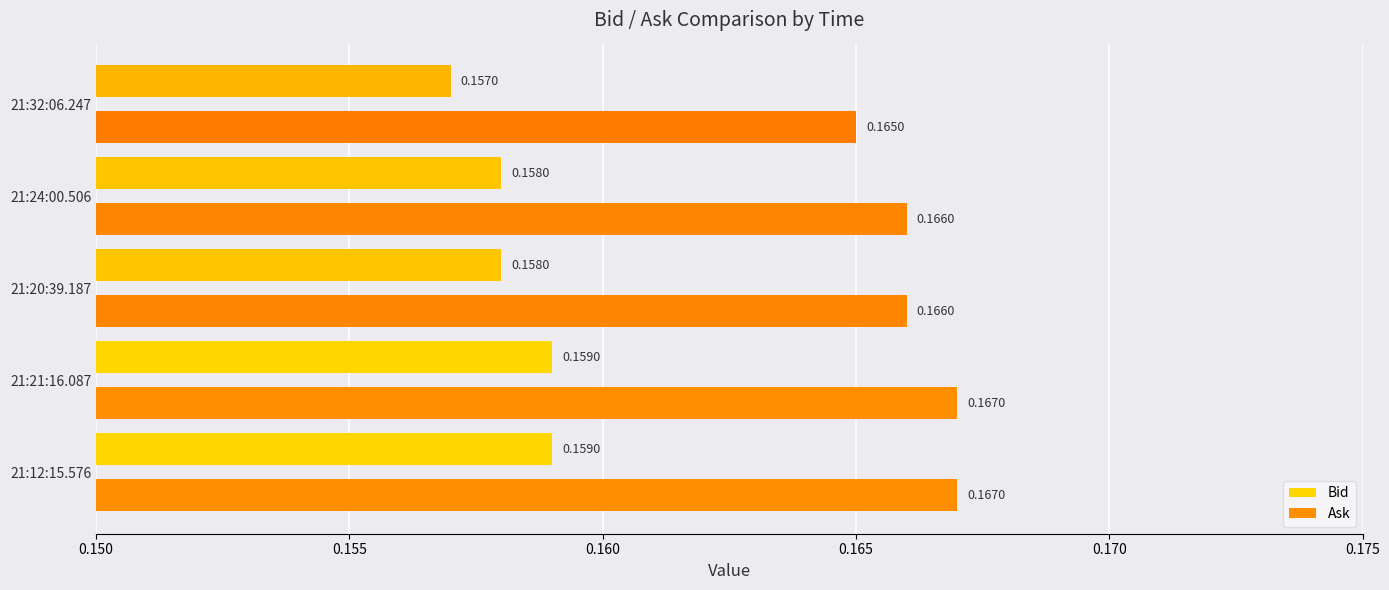

What is the sum of all Ask values?

0.8